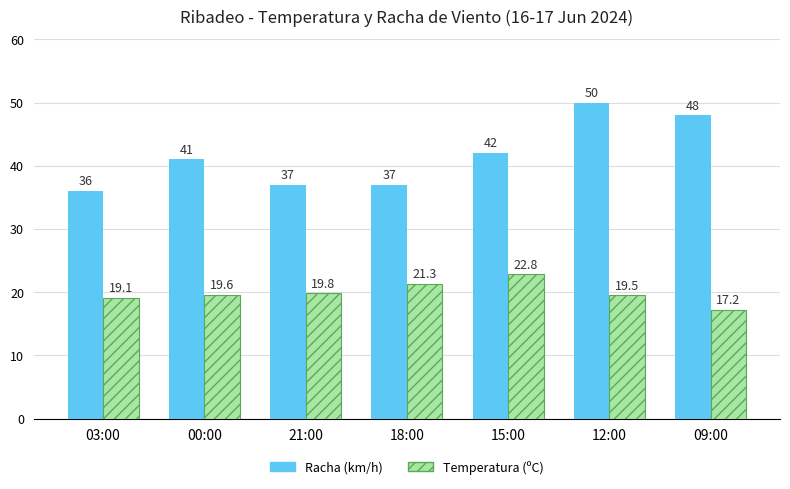

What is the spread (max minus min) of values at 18:00?

15.7